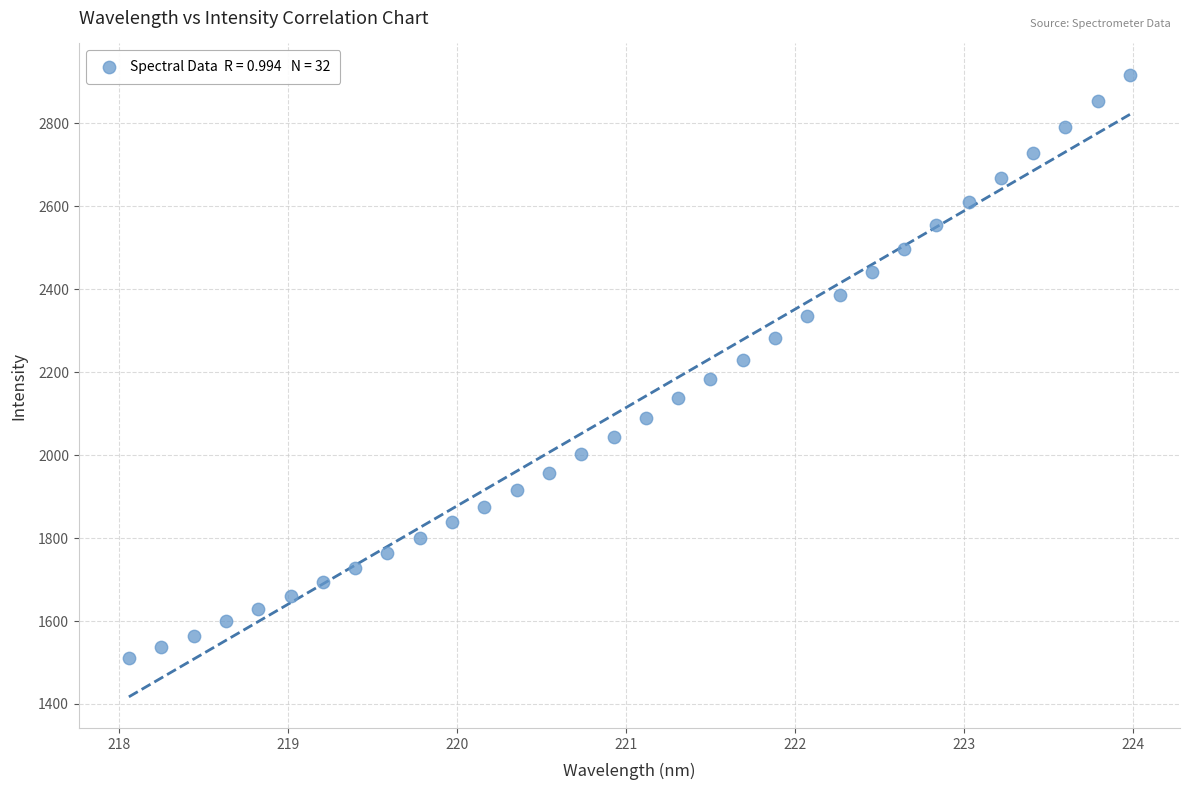

What is the range of X values (max minus min)?

5.9